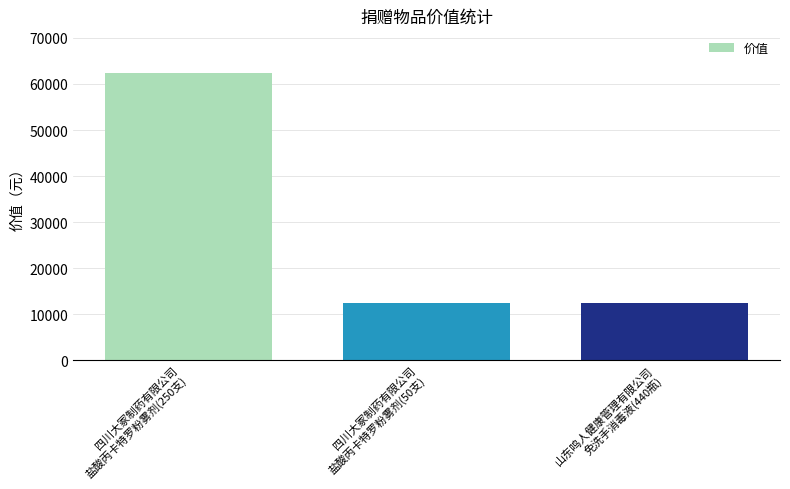

What position from the right is 四川大冢制药有限公司
盐酸丙卡特罗粉雾剂(250支)?

3